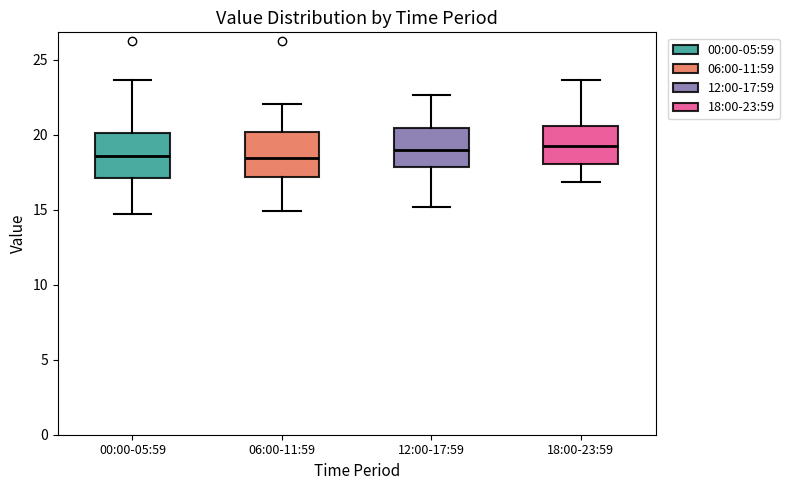

Where does the lower whisker of the box for 12:00-17:59 end on the y-axis? The values are not printed on the chart, so give them approximately, as read against the axis.

15.0